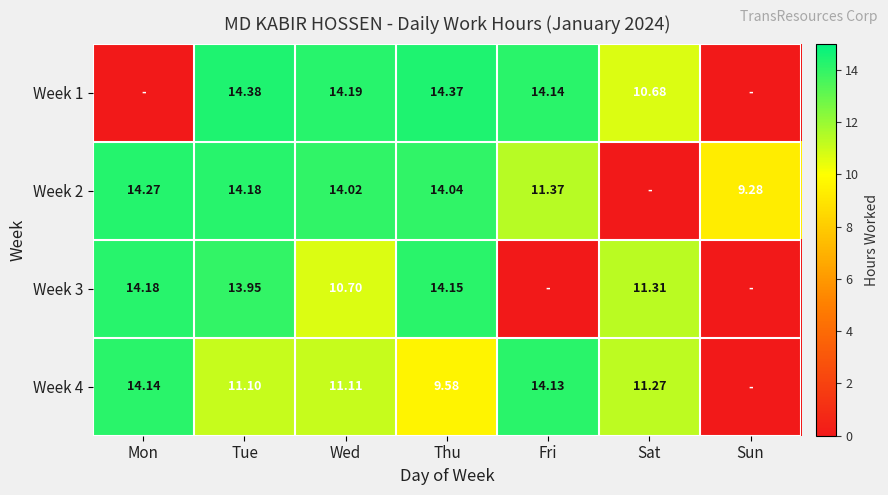

What value does the Week 3 series have at Sat?

11.3